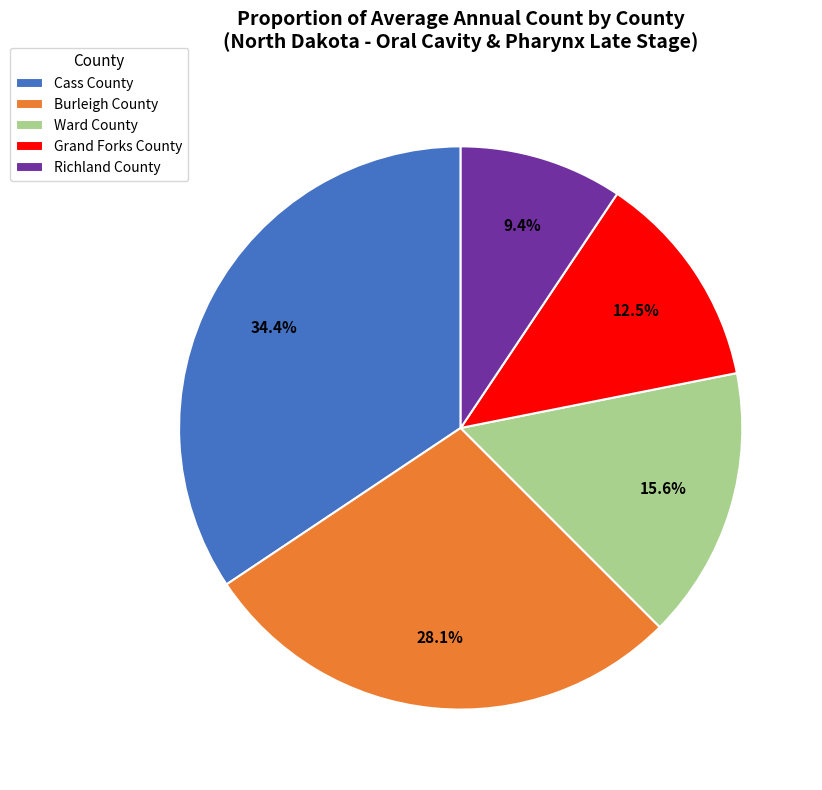

What is the smallest slice in the pie chart?

Richland County